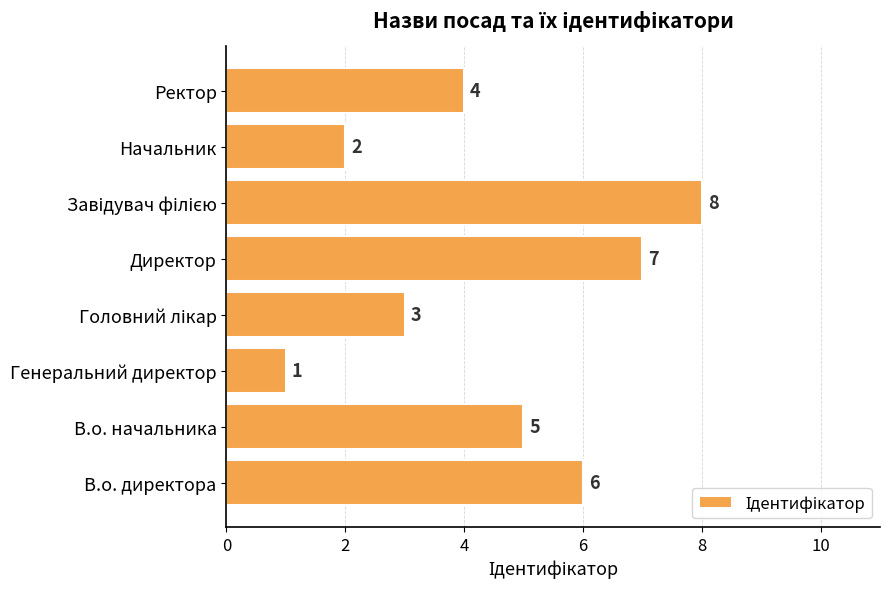

Which category has the lowest value across all series?

Генеральний директор